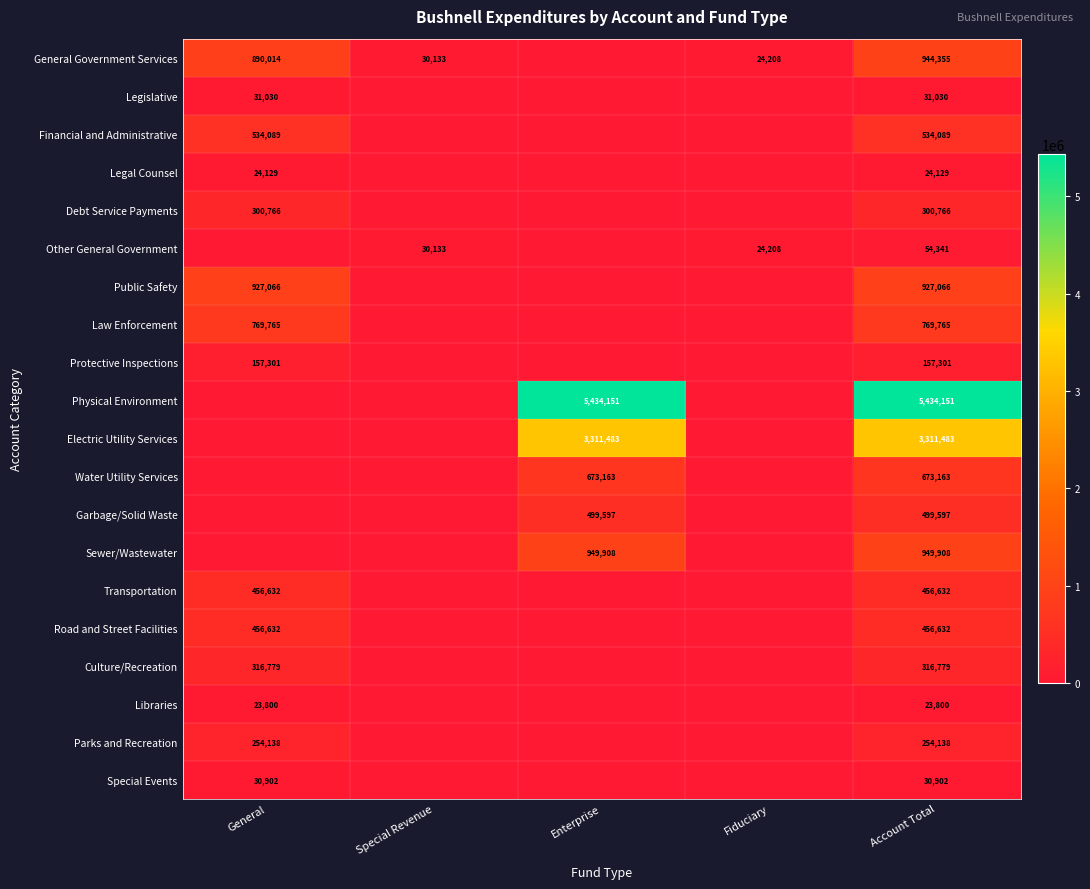

True or false: Garbage/Solid Waste has a value of 175491 at Account Total.

False